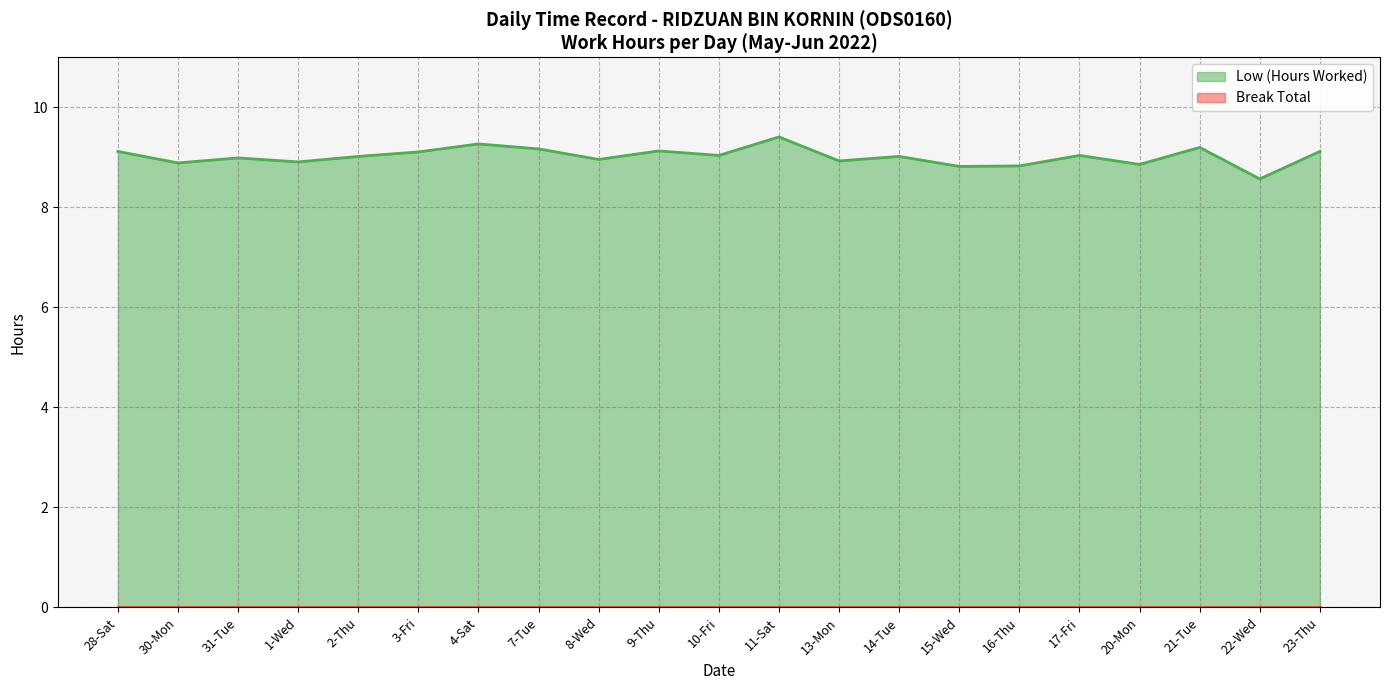

Where is the data nearest to the value 8?

22-Wed